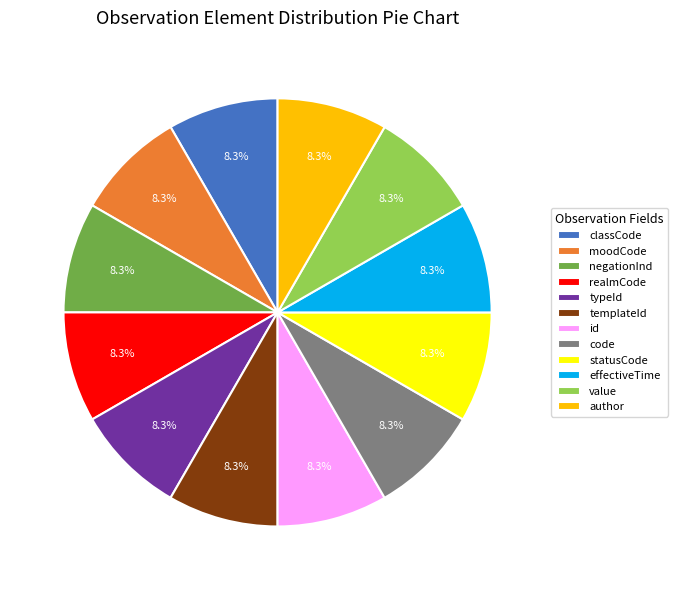

Count the number of slices in the pie.

12